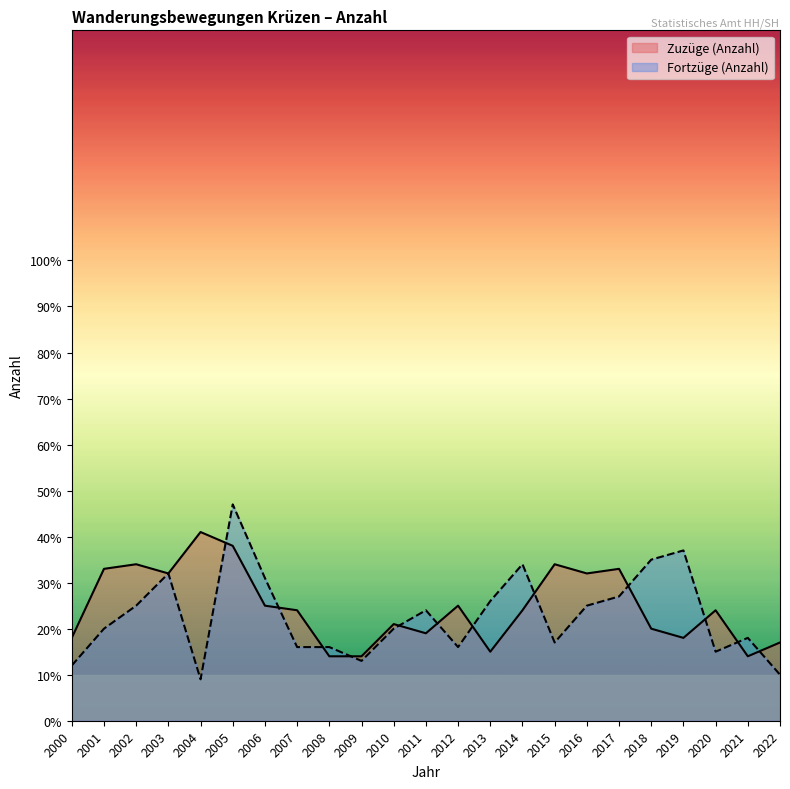

How many categories are shown in the chart?

23